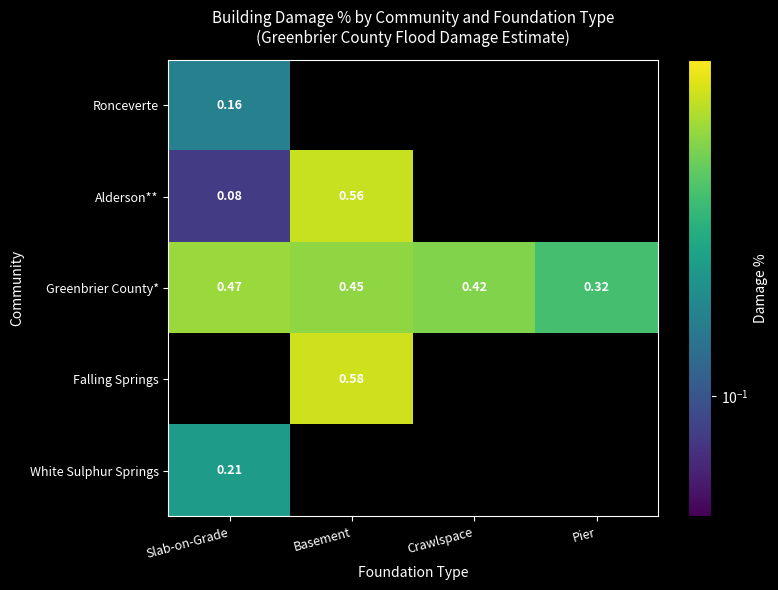

Which category has the highest value in the Greenbrier County* series?

Slab-on-Grade